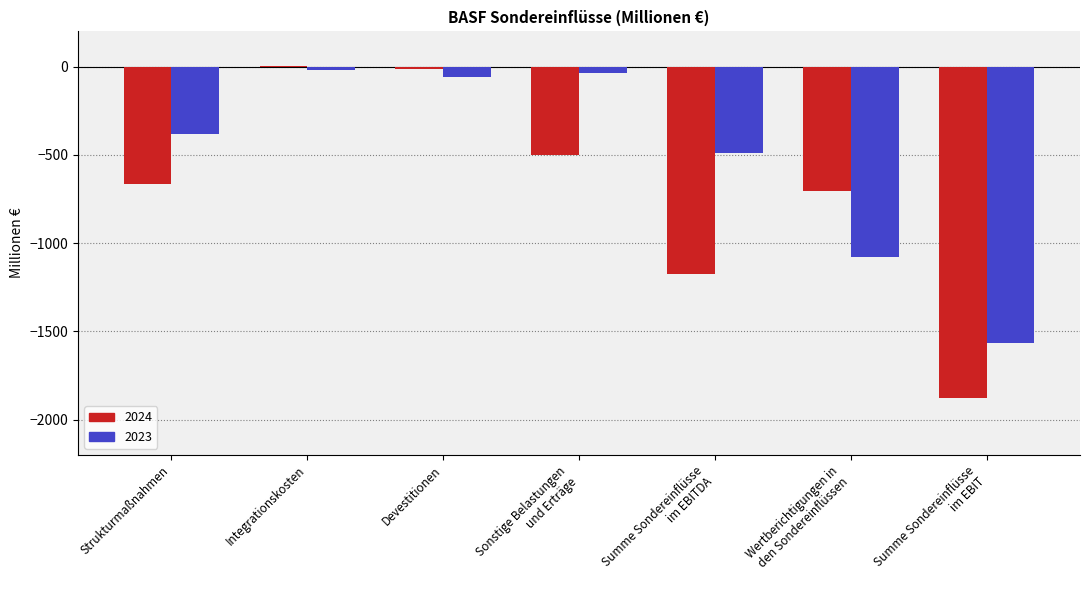

What is the approximate value of 2024 at Summe Sondereinflüsse
im EBITDA, to the nearest 10?

-1180